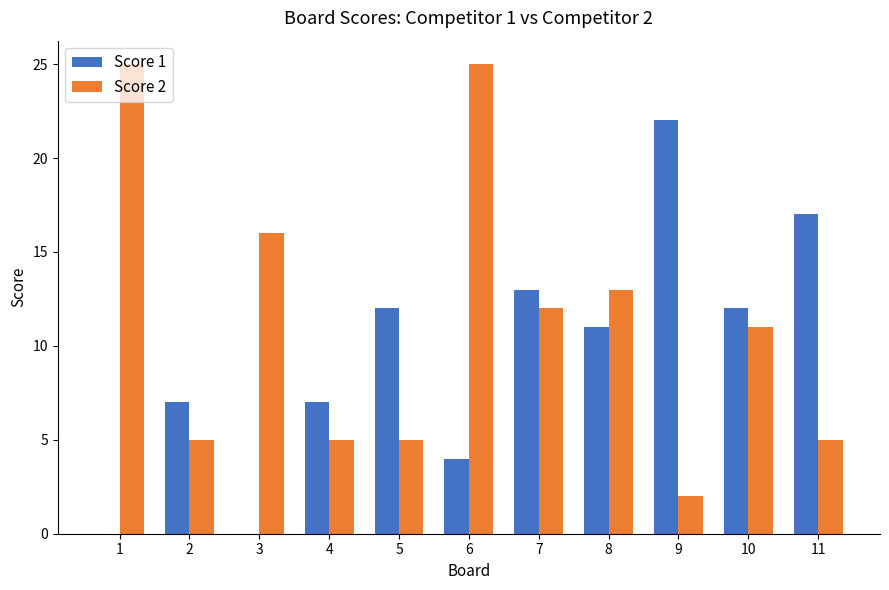

Between 5 and 8, which series saw the biggest shift?

Score 2